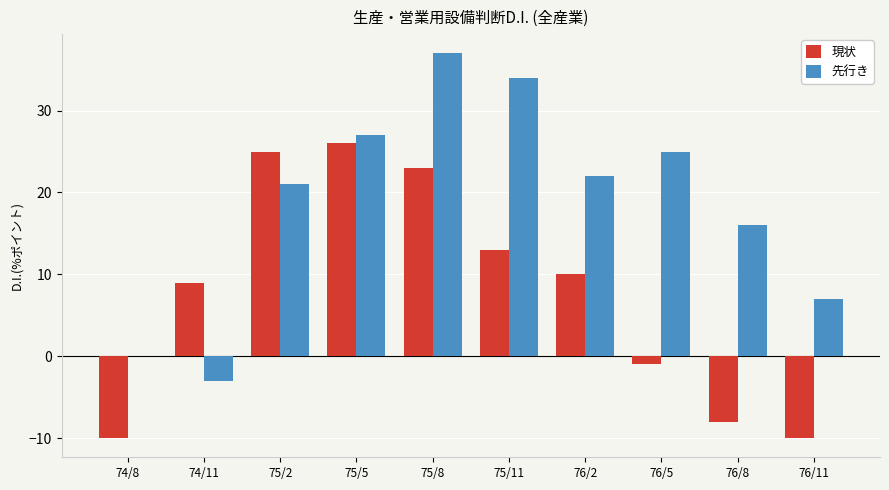

At which category is the sum across all series the highest?

75/8